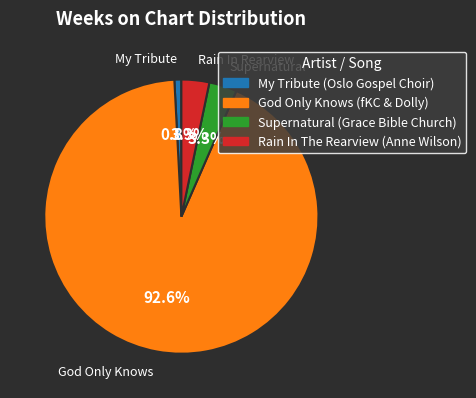

Does any single category account for the majority?

Yes